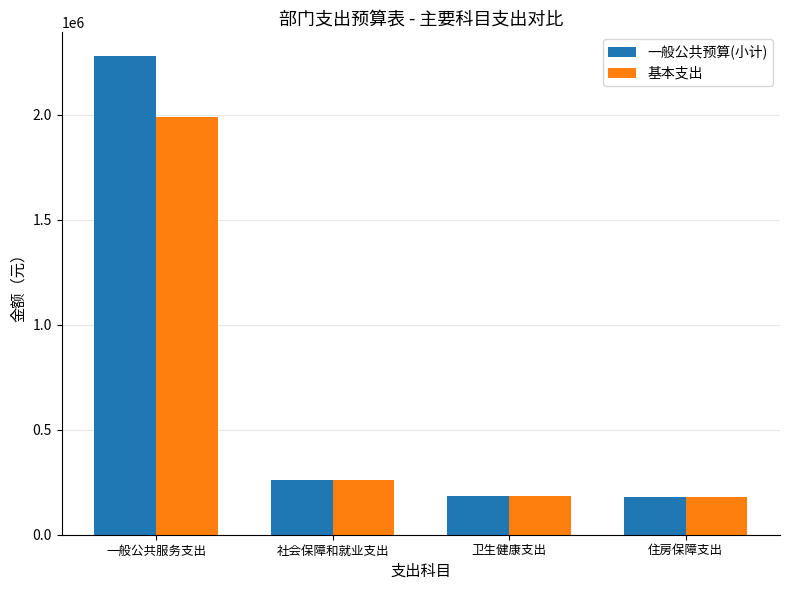

Which series has the widest spread of values?

一般公共预算(小计)